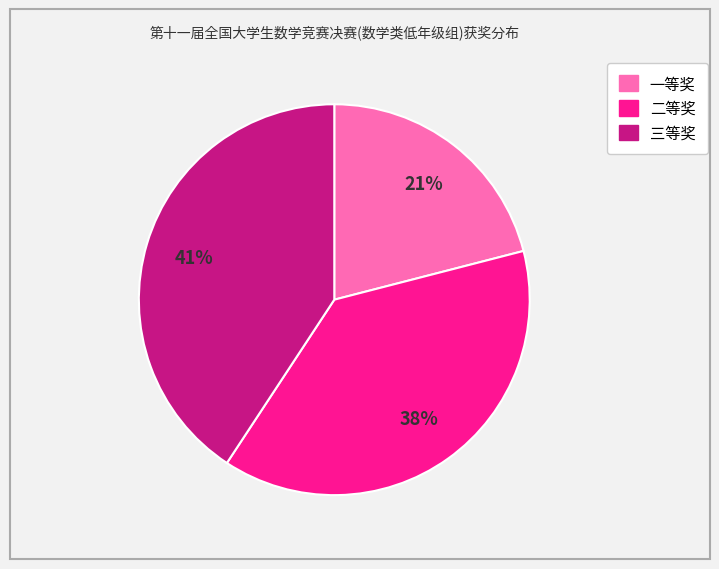

Rank the categories by value from highest to lowest.

三等奖, 二等奖, 一等奖